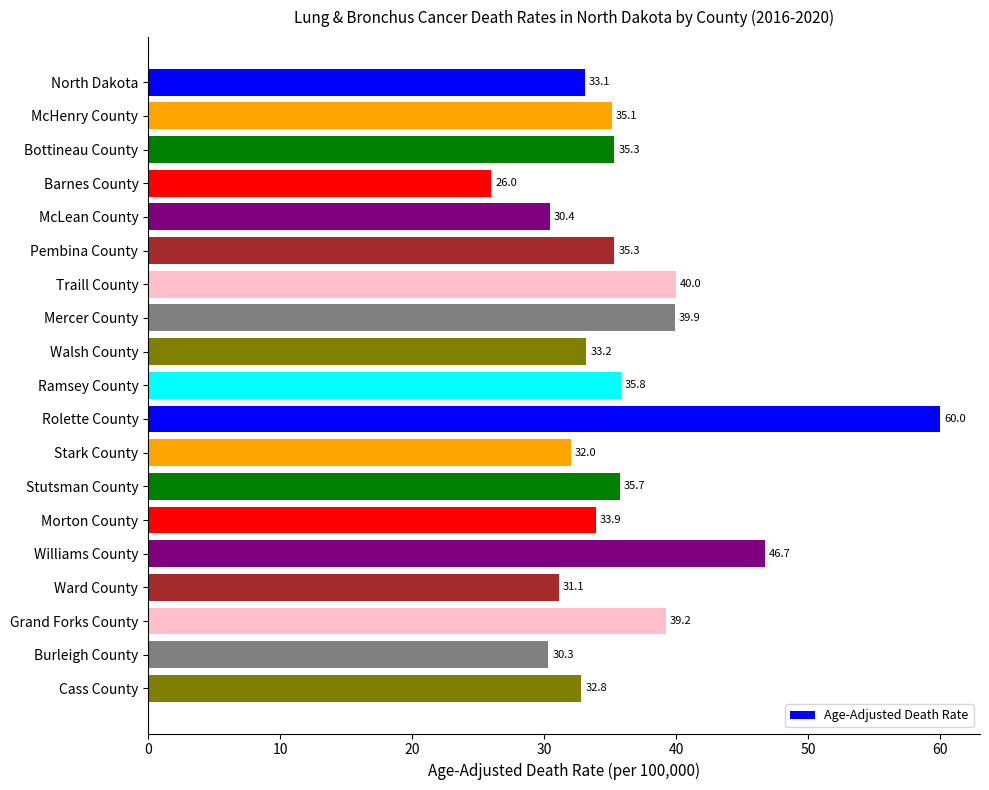

What position from the bottom is McLean County?

15